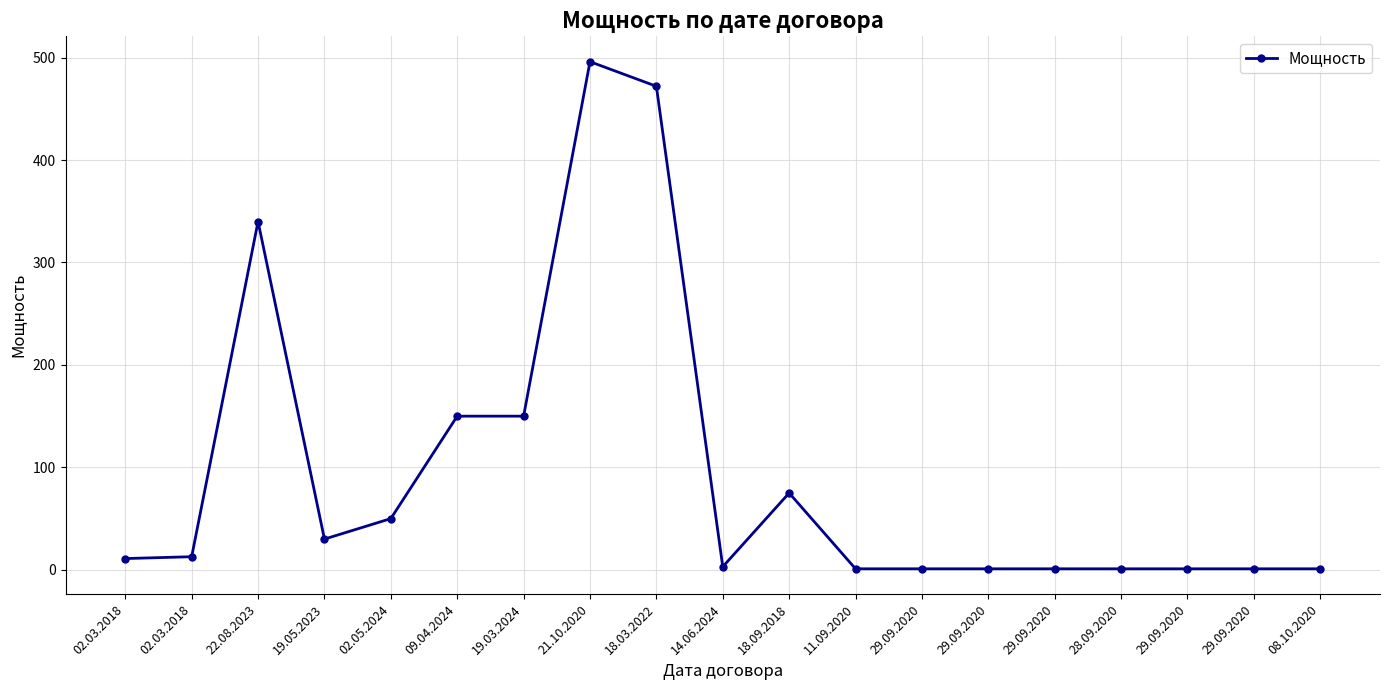

How many interior local valleys (lower than both neighbors) does the data have?

2